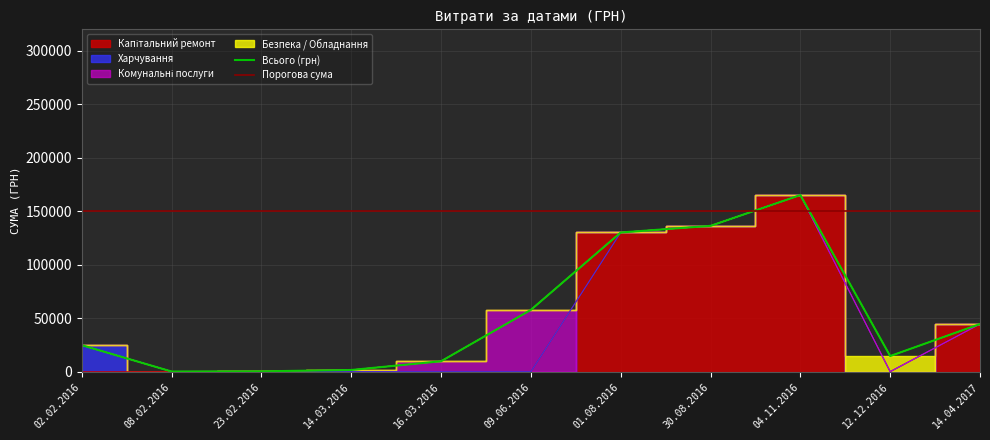

Does the chart have visible grid lines?

Yes